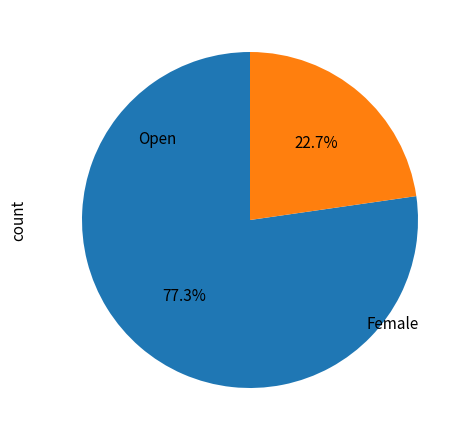

What percentage is the Open slice, to the nearest percent?

77%